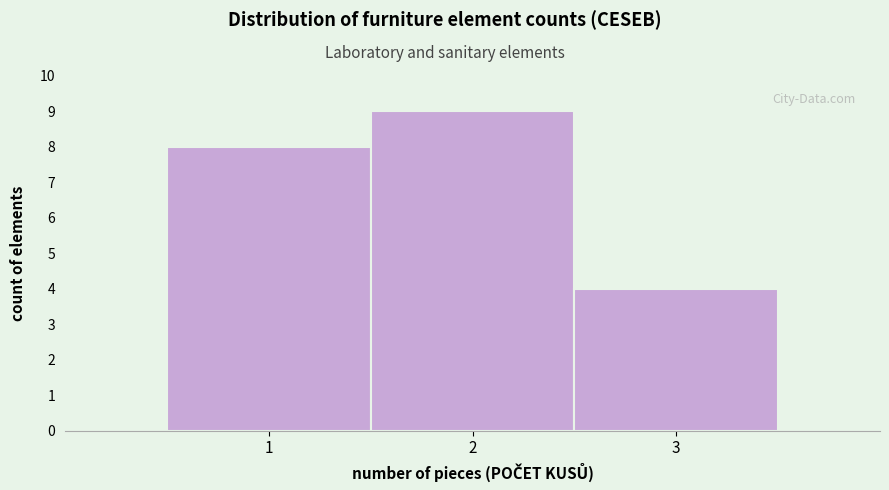

Reading left to right, transcribe this chart: for each bar, give the range it covers on the x-axis and its height. The values are not printed on the chart, so give them approximately, as read against the axis.

0.5 to 1.5: 8
1.5 to 2.5: 9
2.5 to 3.5: 4